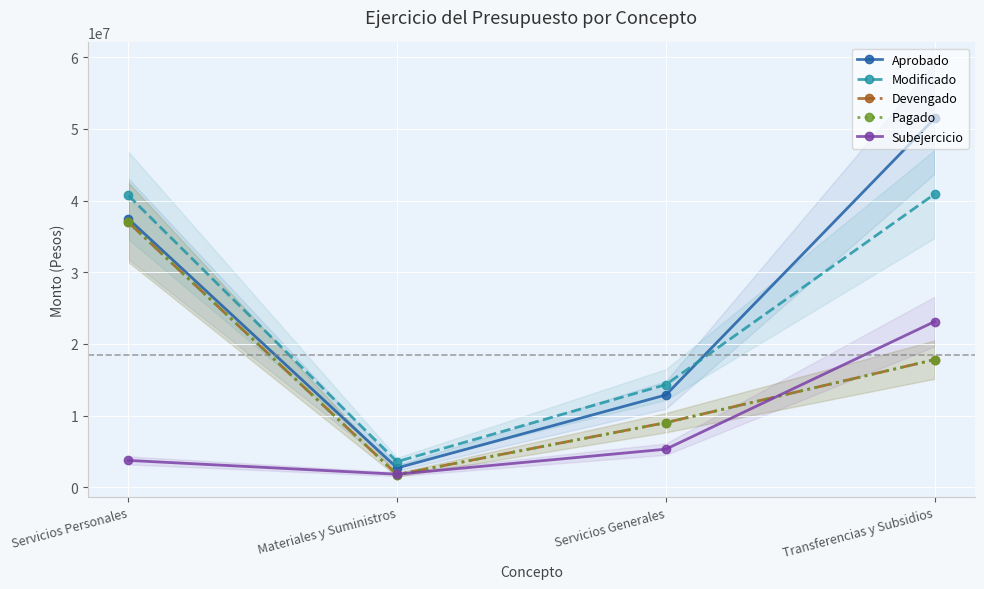

Rank the series at Servicios Personales from lowest to highest value.

Subejercicio, Devengado, Pagado, Aprobado, Modificado